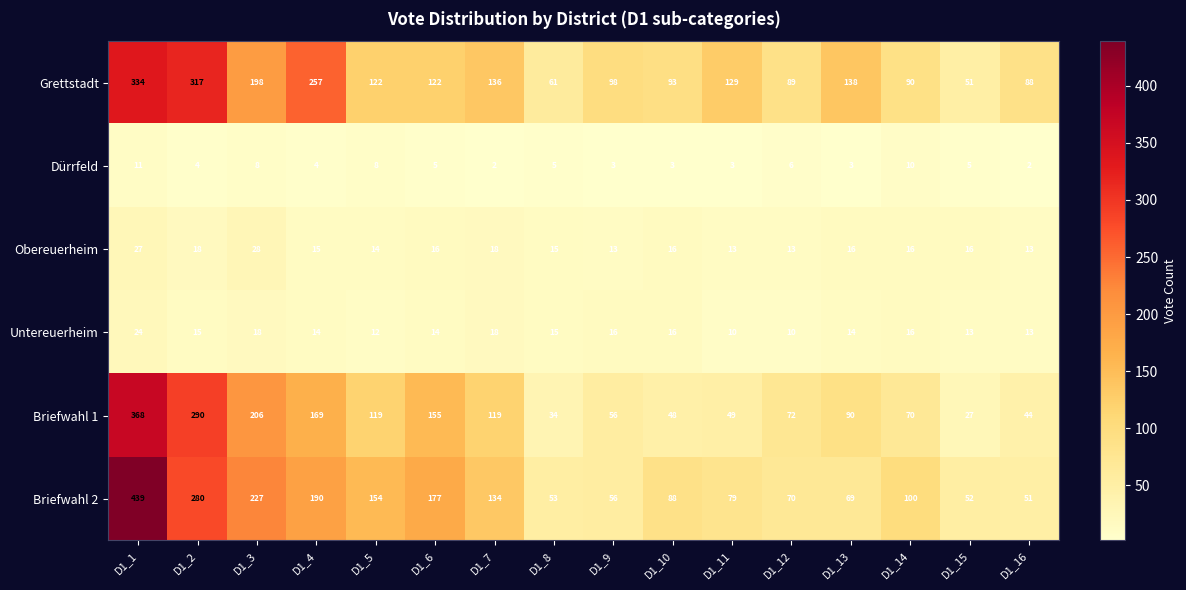

The Briefwahl 1 series shows 32 at D1_12. True or false?

False